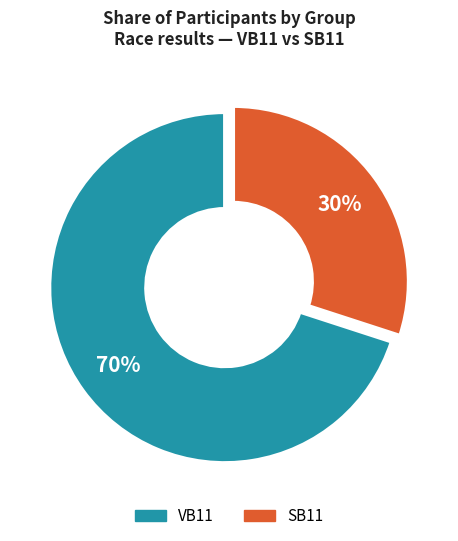

Do VB11 and SB11 together represent more than half of the pie?

Yes